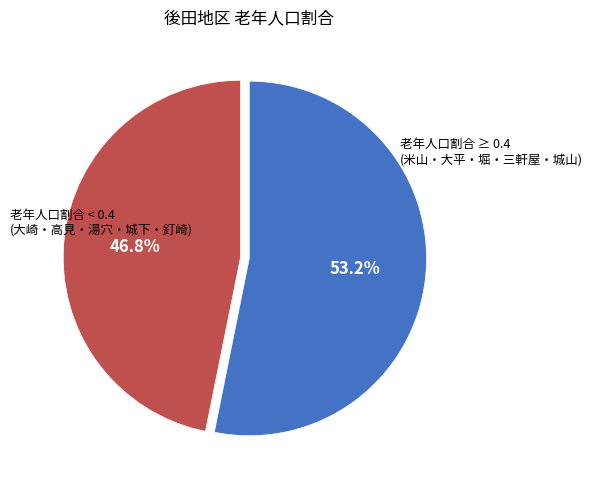

To the nearest percent, what is the average slice percentage?

50%